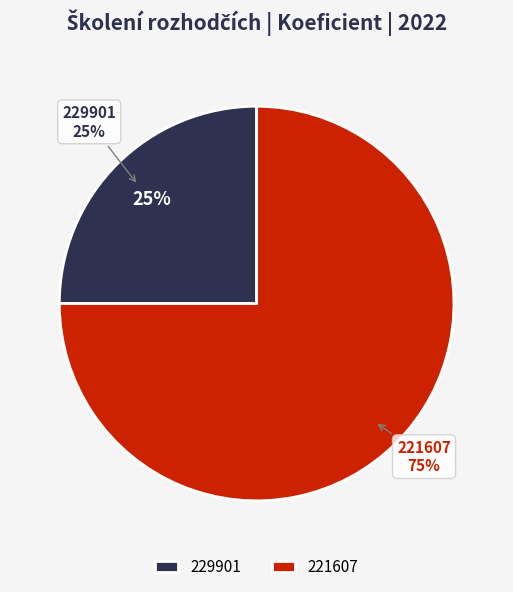

What is the change in value from 229901 to 221607?

+2